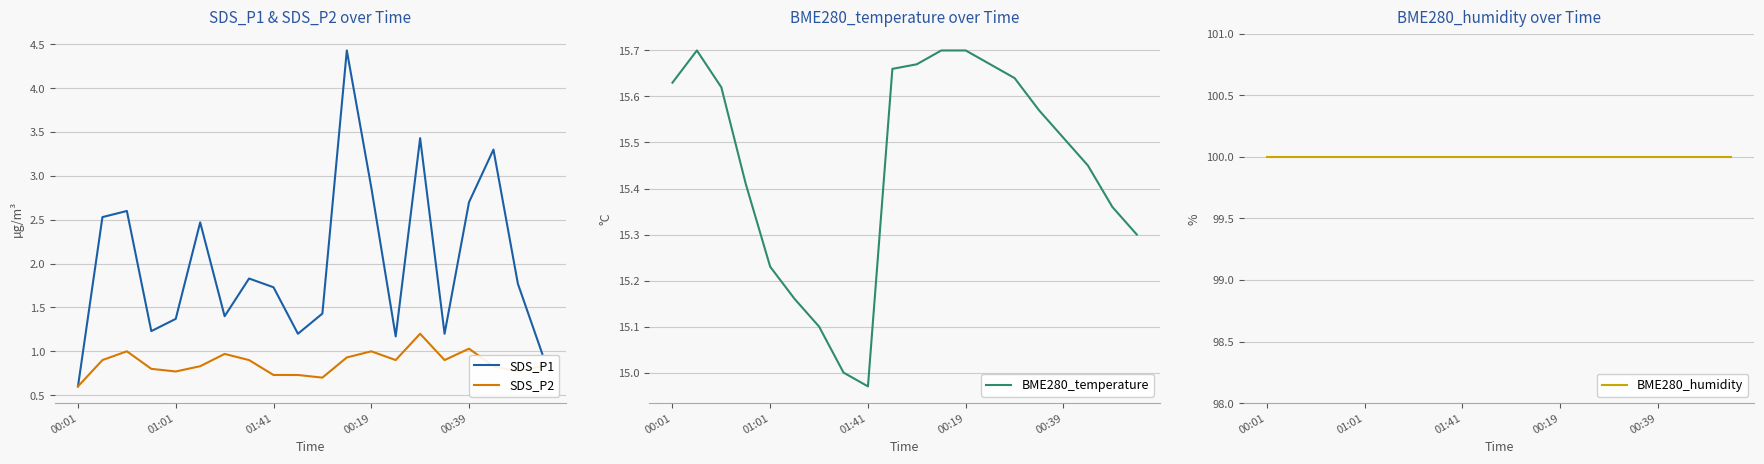

Which series has the largest total across all categories?

BME280_humidity